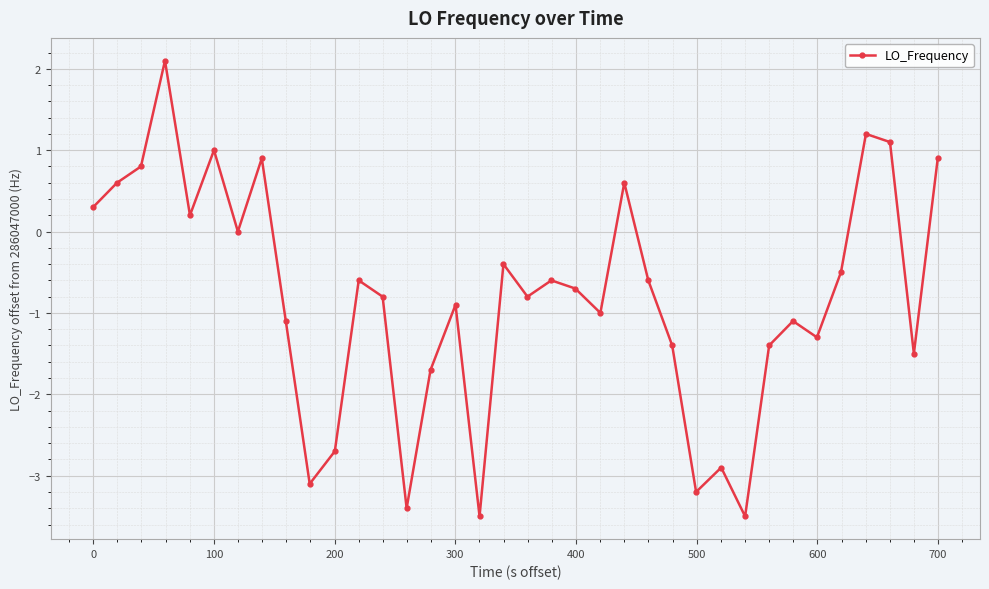

What is the maximum value shown in the chart?

2.1